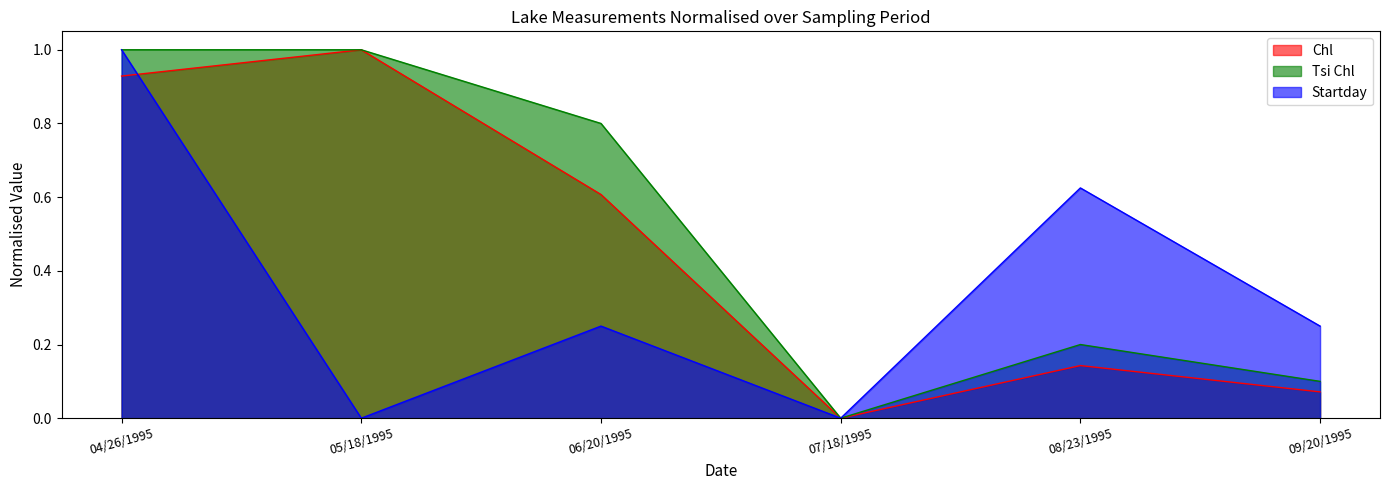

What is the label of the 4th point from the left?

07/18/1995